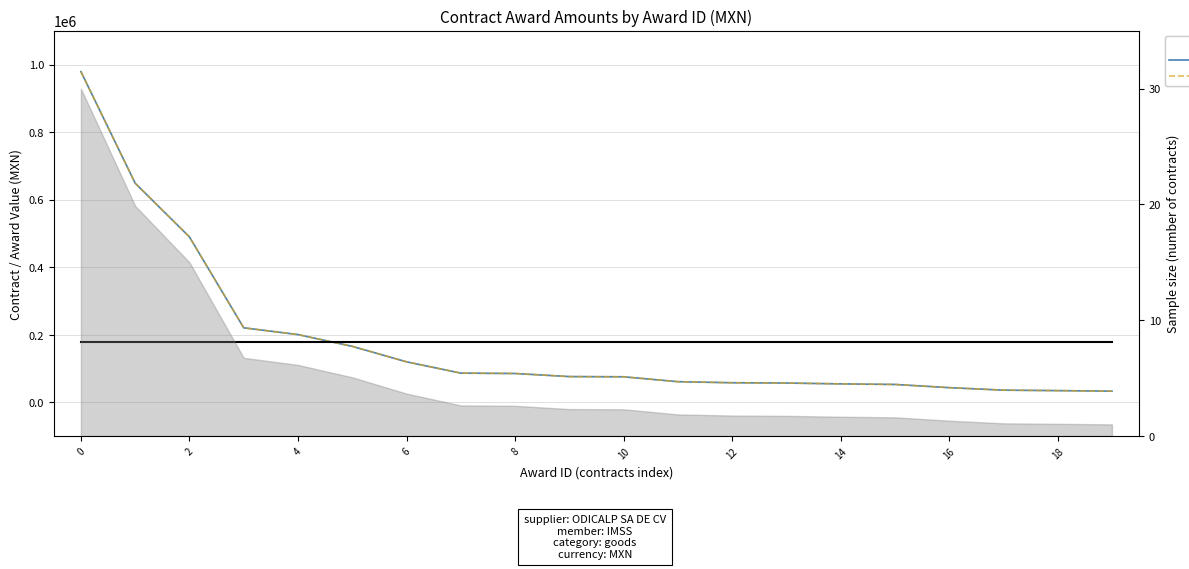

What is the label of the 3rd point from the left?

2